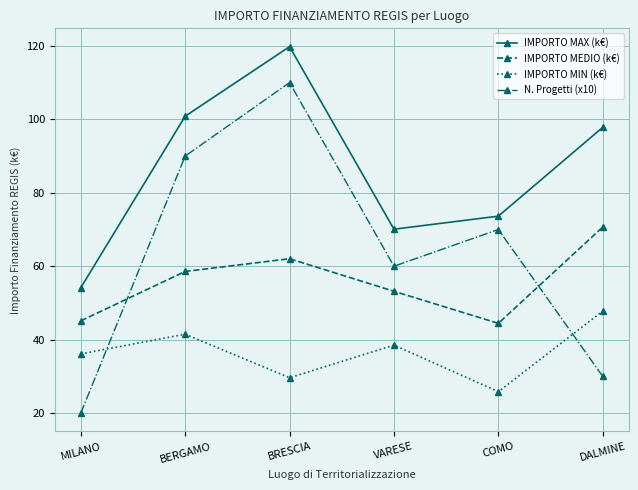

What is the difference between the IMPORTO MIN (k€) values at DALMINE and VARESE?

9.3